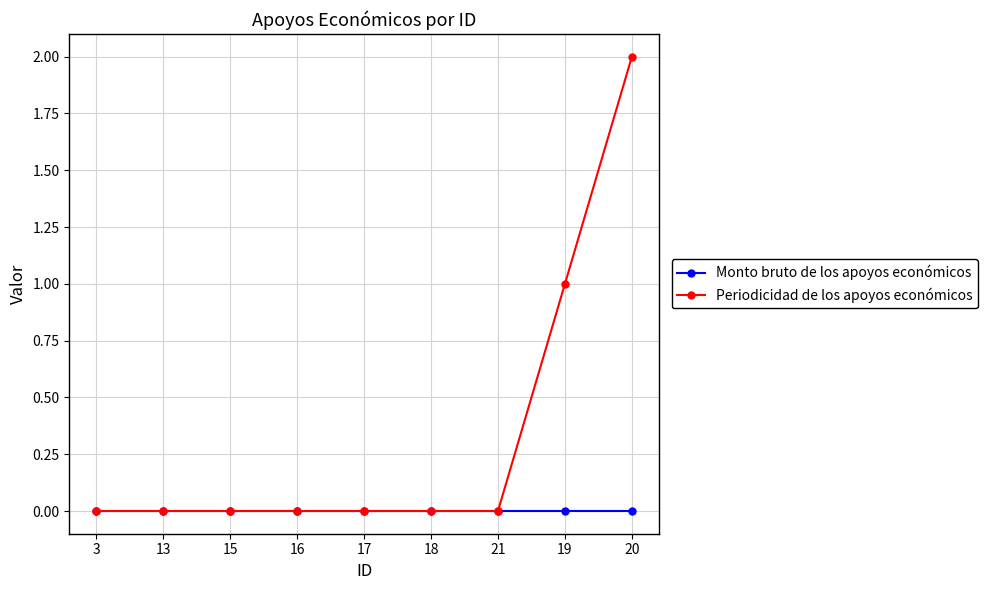

Reading left to right, transcribe all the data shown in this chart.

Monto bruto de los apoyos económicos: 3=0	13=0	15=0	16=0	17=0	18=0	21=0	19=0	20=0
Periodicidad de los apoyos económicos: 3=0	13=0	15=0	16=0	17=0	18=0	21=0	19=1	20=2